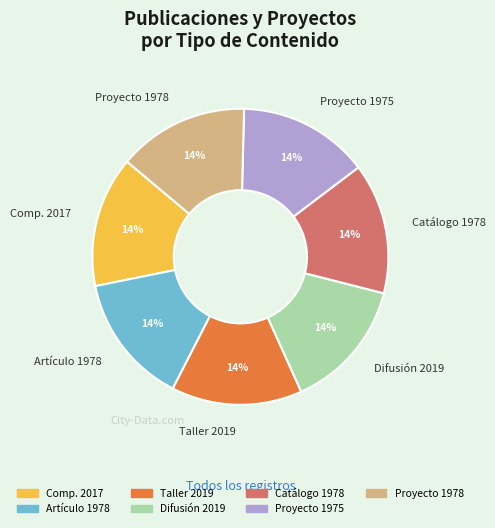

To the nearest percent, what percentage of the pie is Catálogo 1978?

14%